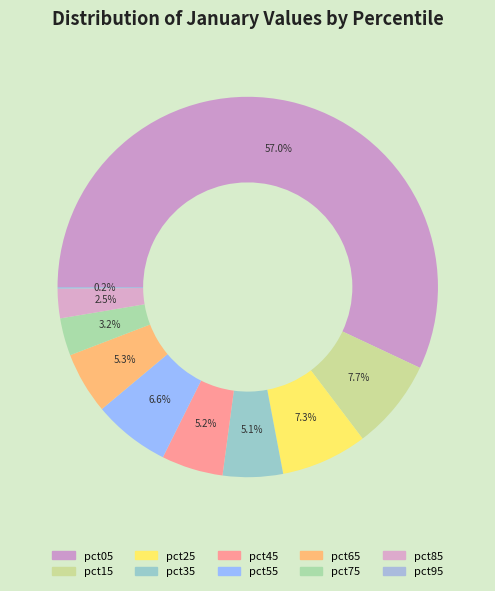

What is the change in value from pct15 to pct95?

-0.1